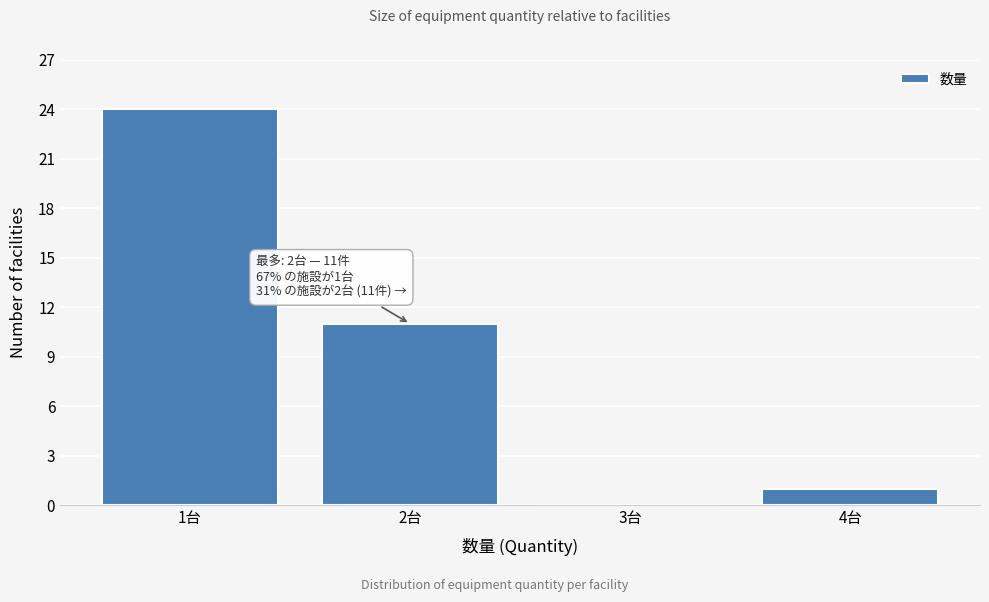

Which range on the x-axis has the tallest bar?

0.5 to 1.5